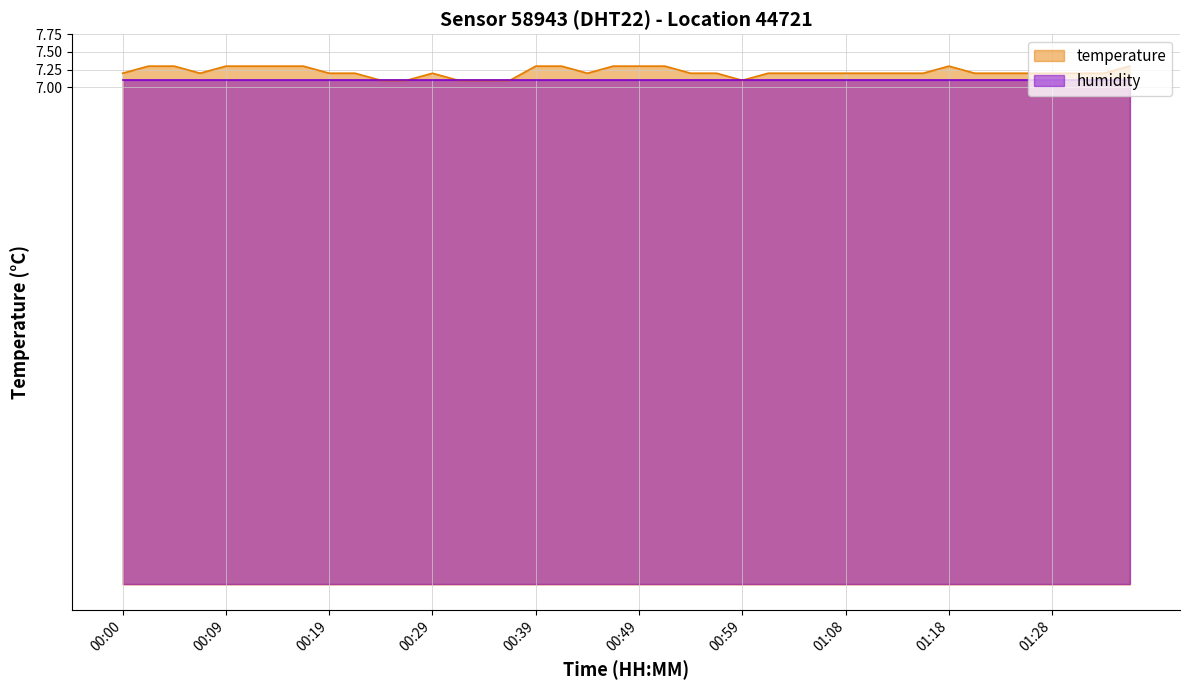

How many interior local peaks (higher than both neighbors) does the data have?

2